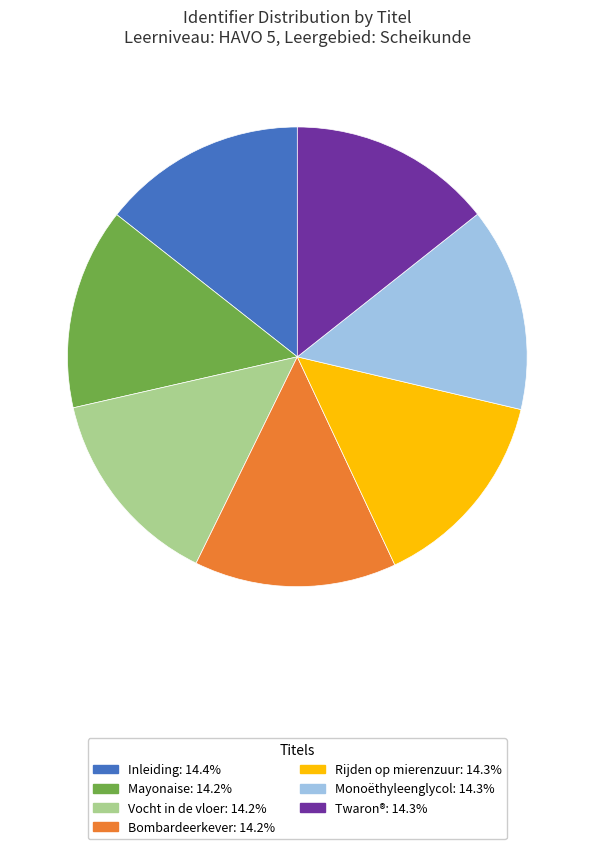

Count the number of slices in the pie.

7